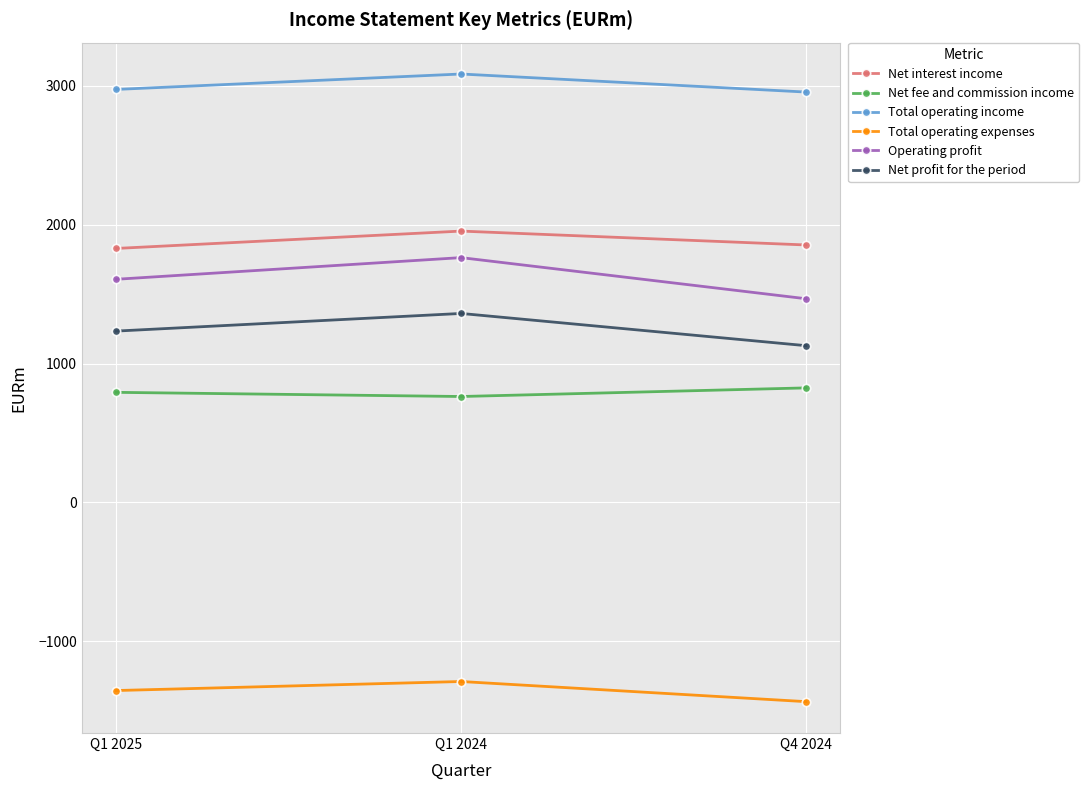

What is the difference between the Total operating expenses values at Q4 2024 and Q1 2025?

80